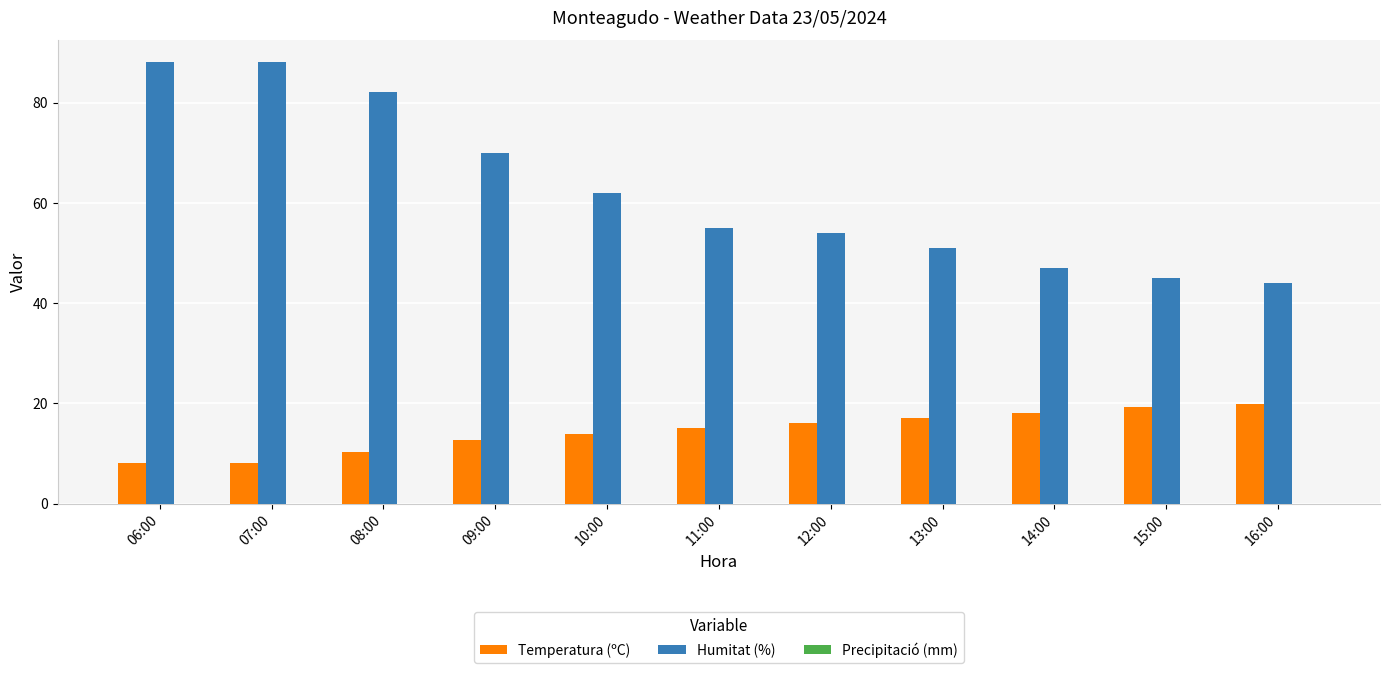

Which series has the largest total across all categories?

Humitat (%)